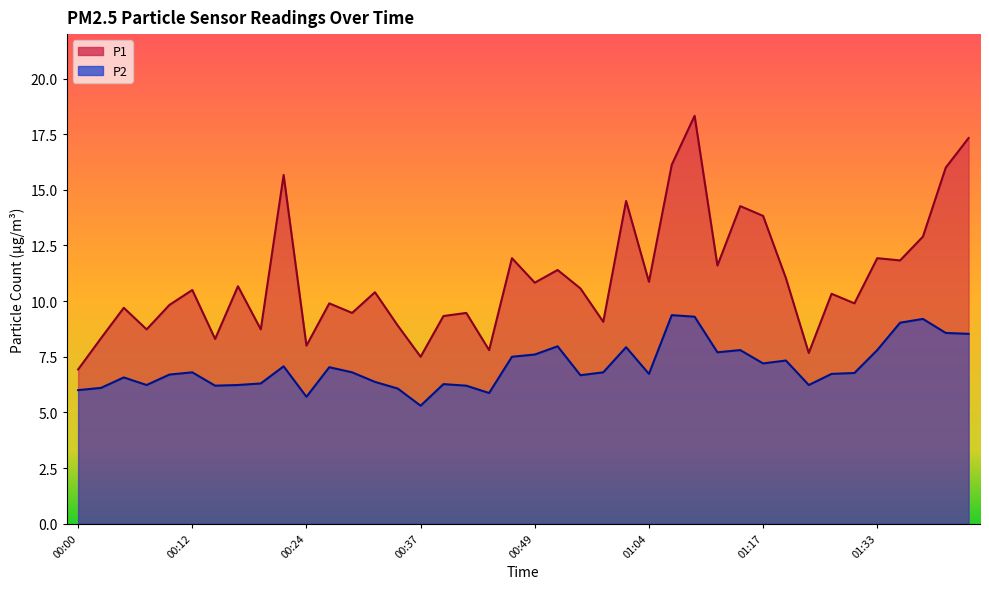

What is the maximum value for P2?

9.4